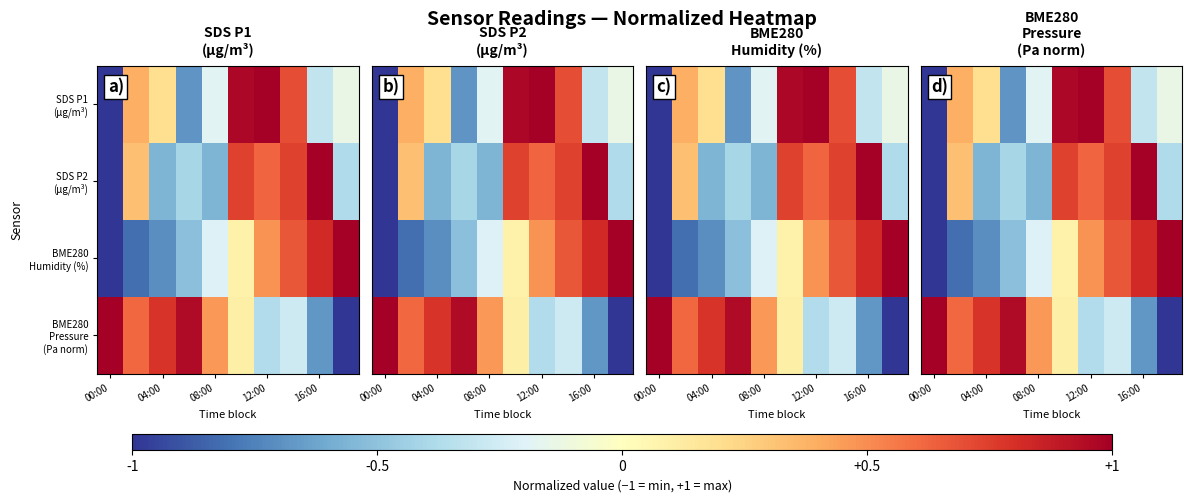

What is the maximum value for SDS P1 (µg/m³)?

1.0